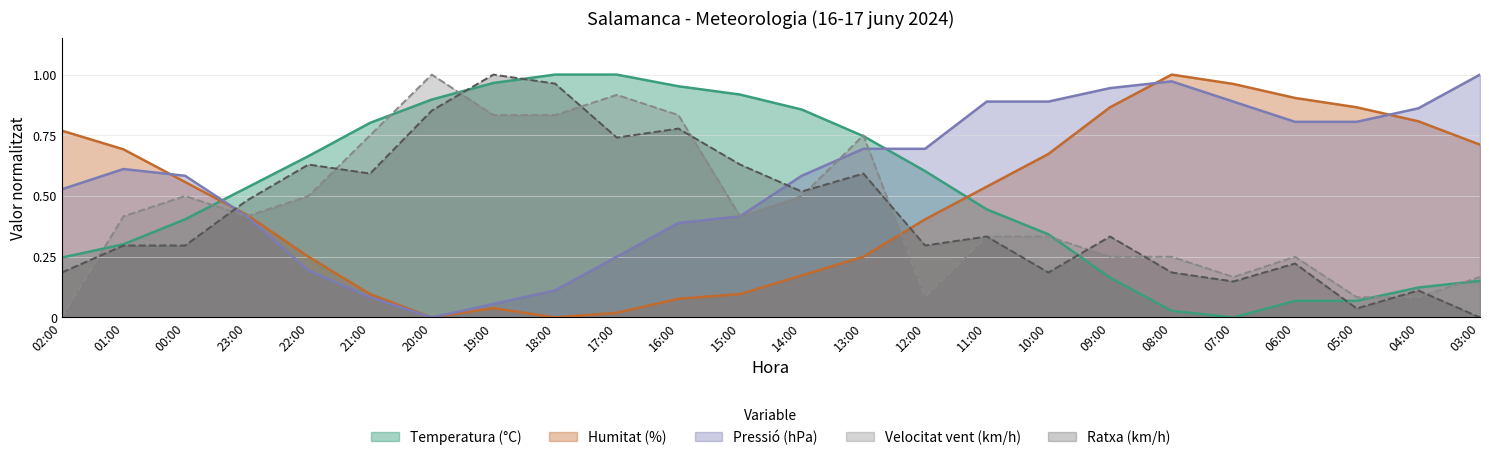

What is the difference between the highest and lowest values at 15:00?

0.8